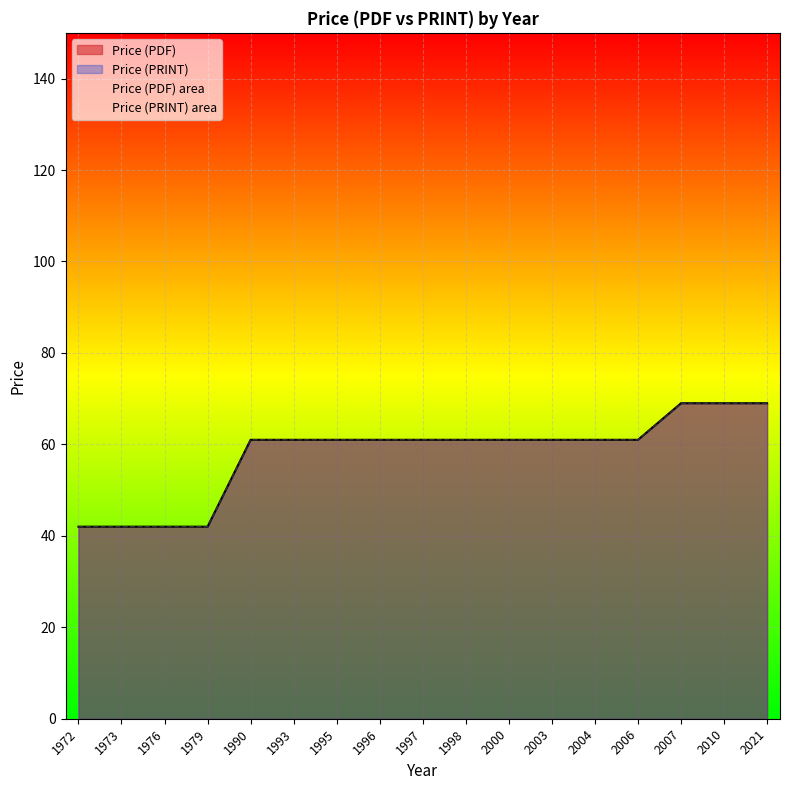

What is the sum of the Price (PRINT) values at 1995 and 1972?

103